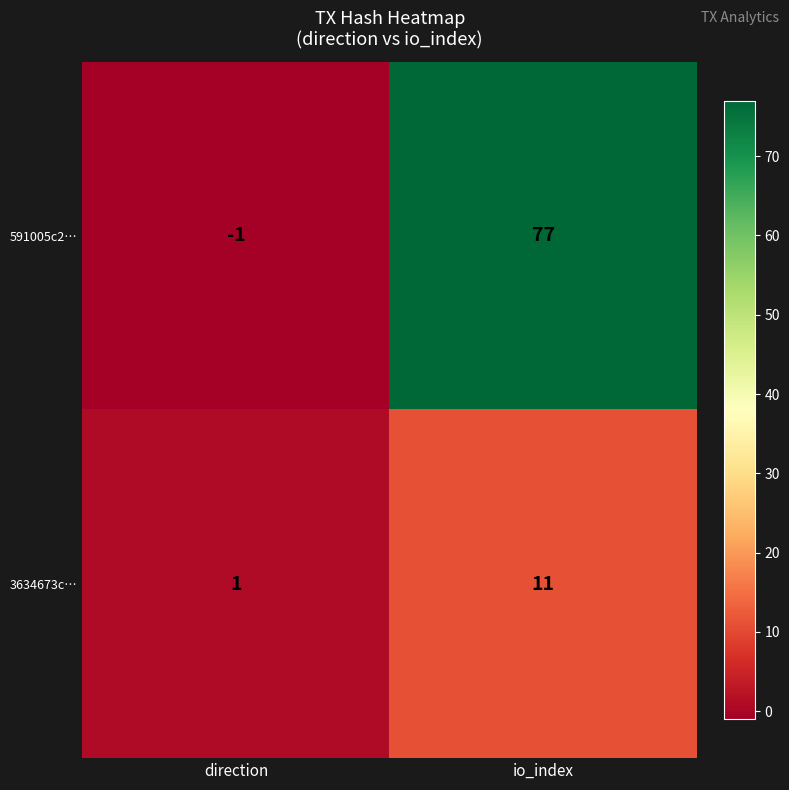

Reading left to right, extract all data points from this chart.

591005c2…: -1	77
3634673c…: 1	11